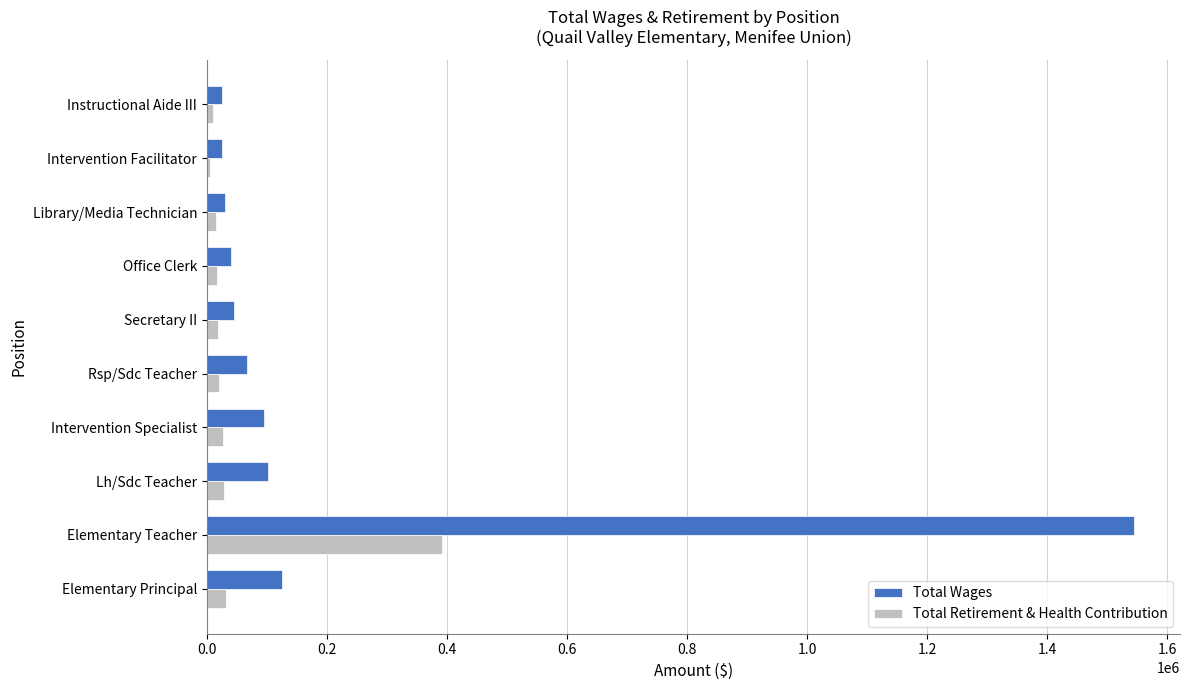

What is the sum of all Total Retirement & Health Contribution values?

563322